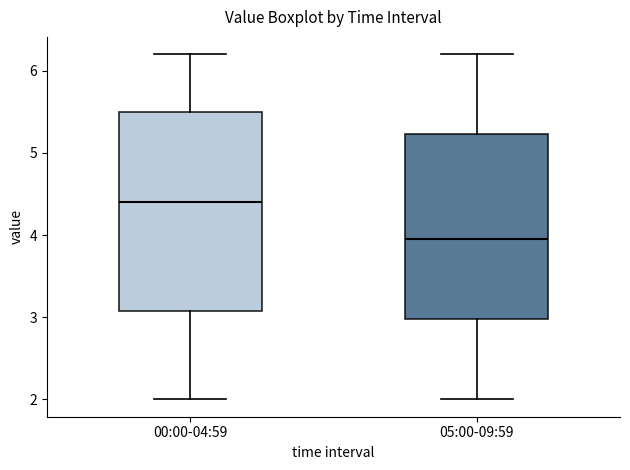

Reading left to right, read every box against the y-axis: the position of its median line, the range the box covers, and the ends of its whiskers. The values are not printed on the chart, so give them approximately, as read against the axis.

00:00-04:59: median 4.4, box 3.1 to 5.5, whiskers 2.0 to 6.2
05:00-09:59: median 4.0, box 3.0 to 5.2, whiskers 2.0 to 6.2